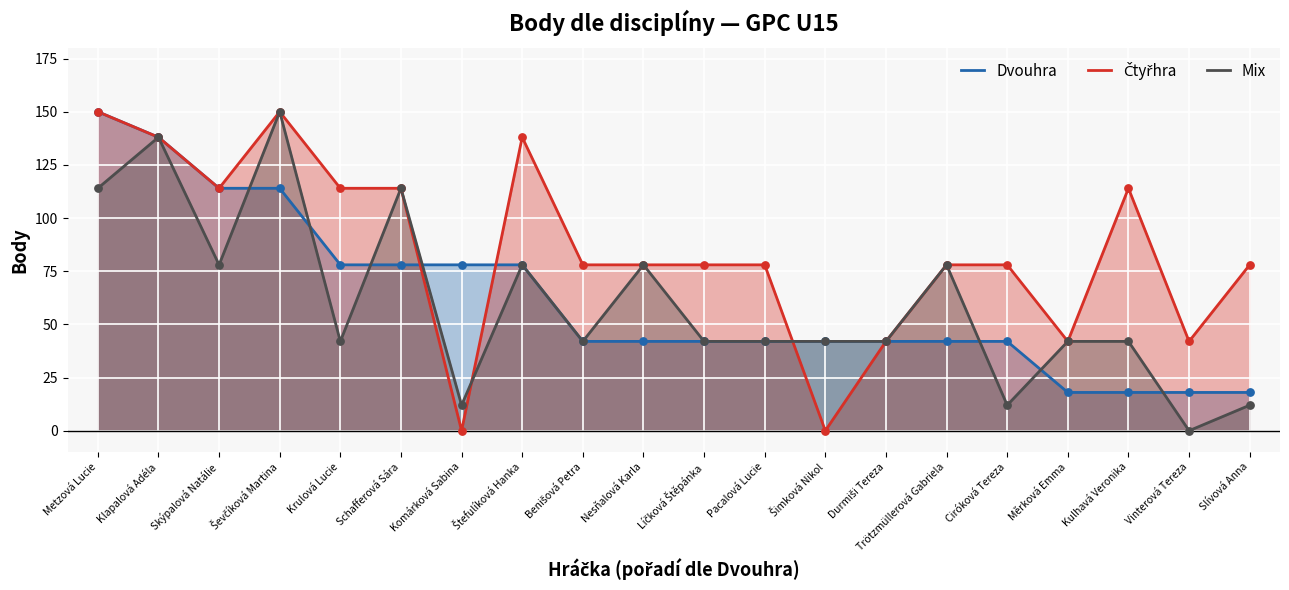

What are all the series names shown in the legend?

Dvouhra, Čtyřhra, Mix